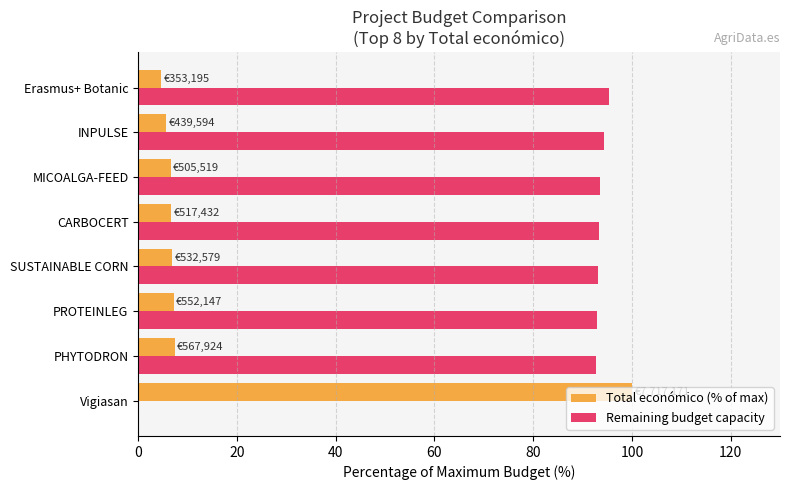

How many data points does each series have?

8